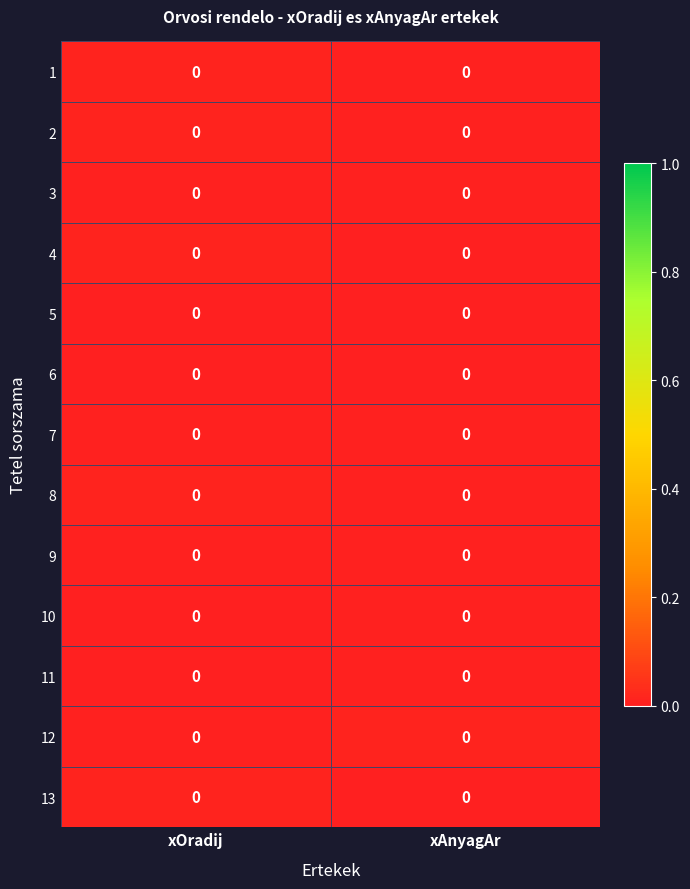

Which category has the lowest value in the row_11 series?

xOradij